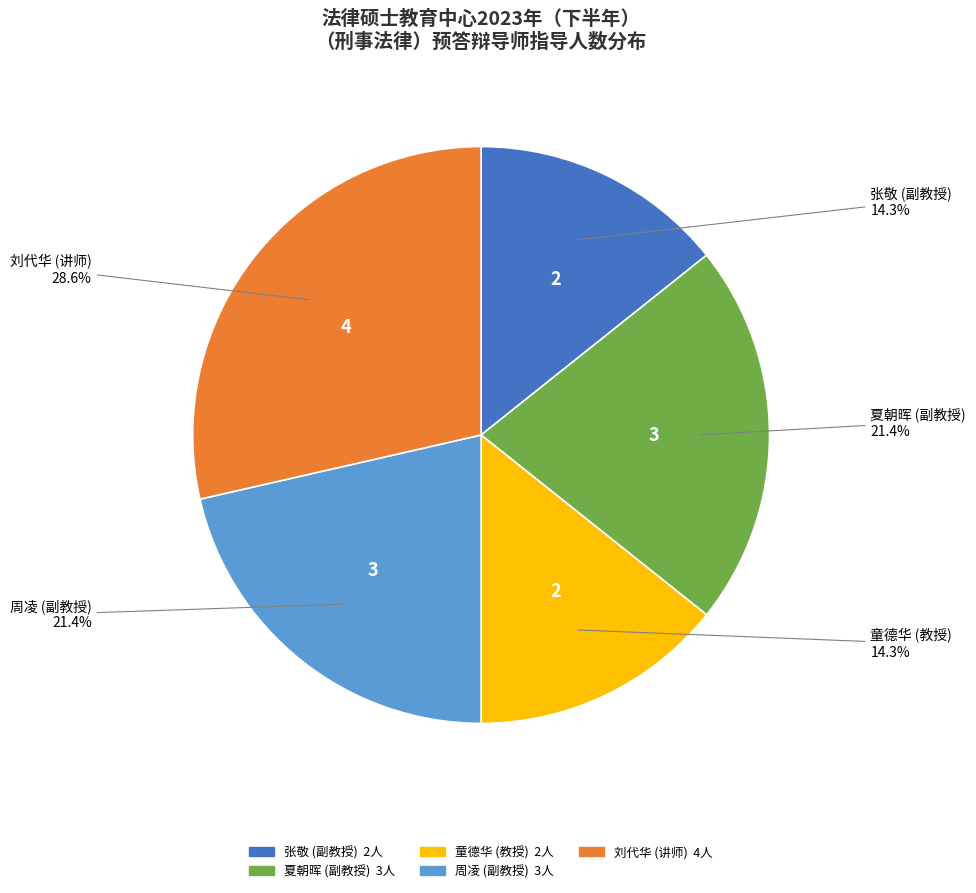

What is the total percentage of 周凌 (副教授) and 童德华 (教授)?

35.7%